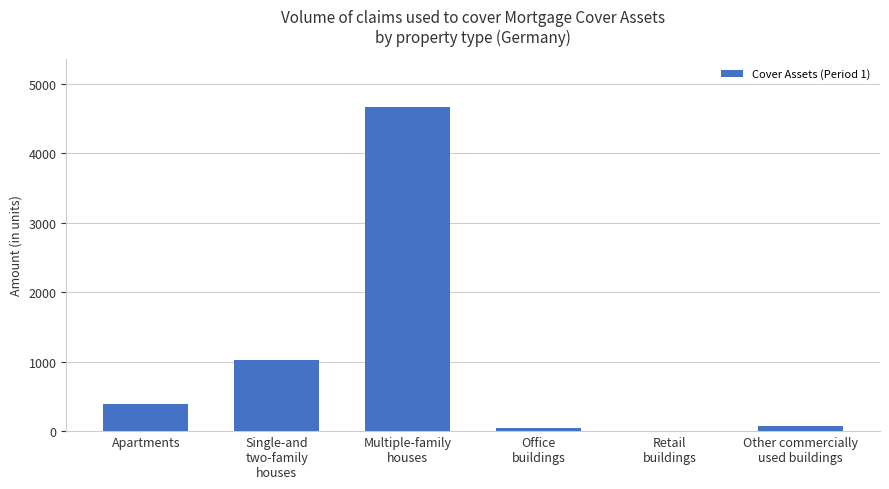

What is the greatest value displayed?

4666.8